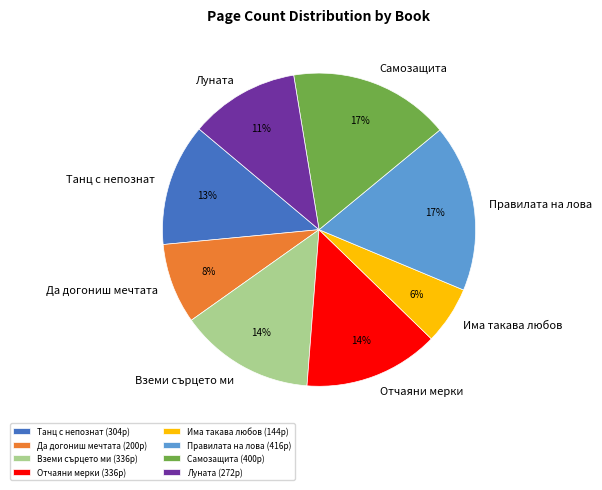

Does Луната represent more than half of the total?

No